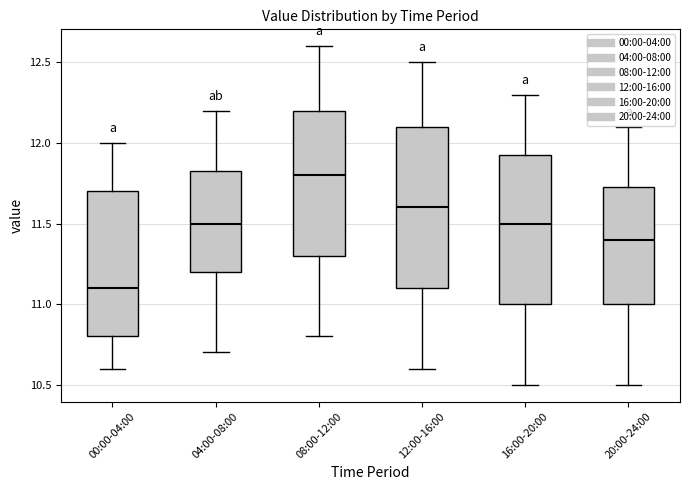

Reading left to right, transcribe this box plot: for each box, give where its median line is, the range the box spans, and where its two whiskers end, as read against the y-axis. The values are not printed on the chart, so give them approximately, as read against the axis.

00:00-04:00: median 11.10, box 10.80 to 11.70, whiskers 10.60 to 12.00
04:00-08:00: median 11.50, box 11.20 to 11.85, whiskers 10.70 to 12.20
08:00-12:00: median 11.80, box 11.30 to 12.20, whiskers 10.80 to 12.60
12:00-16:00: median 11.60, box 11.10 to 12.10, whiskers 10.60 to 12.50
16:00-20:00: median 11.50, box 11.00 to 11.95, whiskers 10.50 to 12.30
20:00-24:00: median 11.40, box 11.00 to 11.75, whiskers 10.50 to 12.10